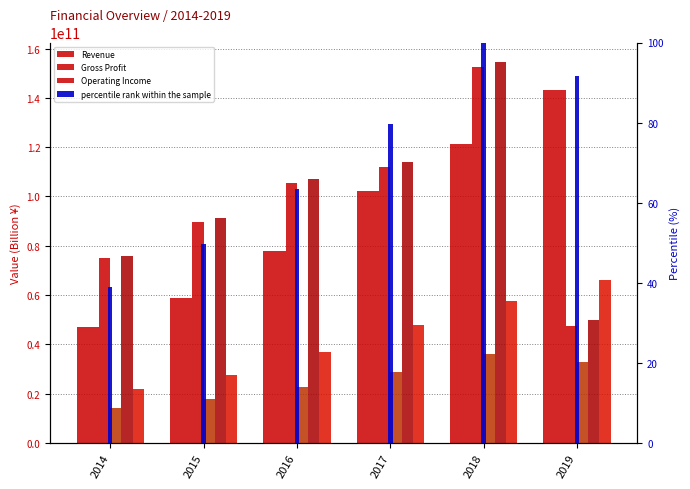

How many data points does each series have?

6